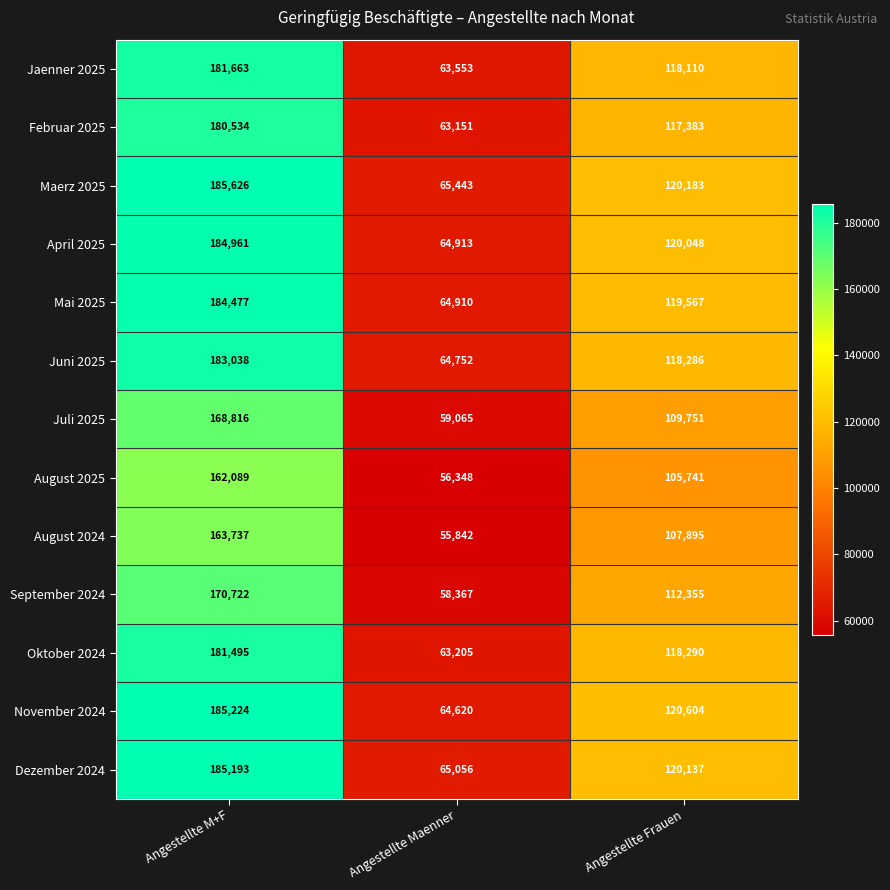

Count the number of categories in the chart.

3